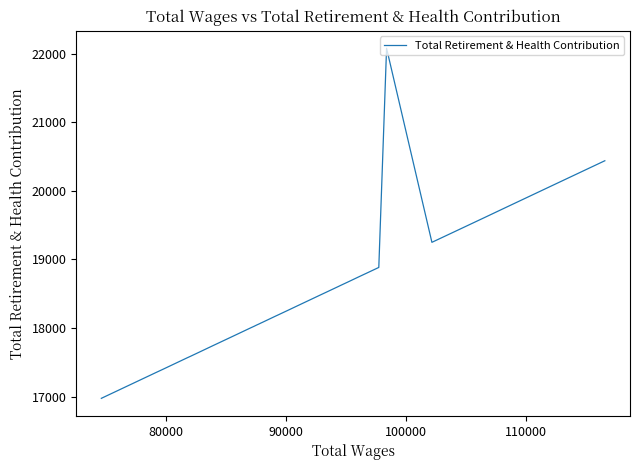

What is the value of the 15th point from the left?

18517